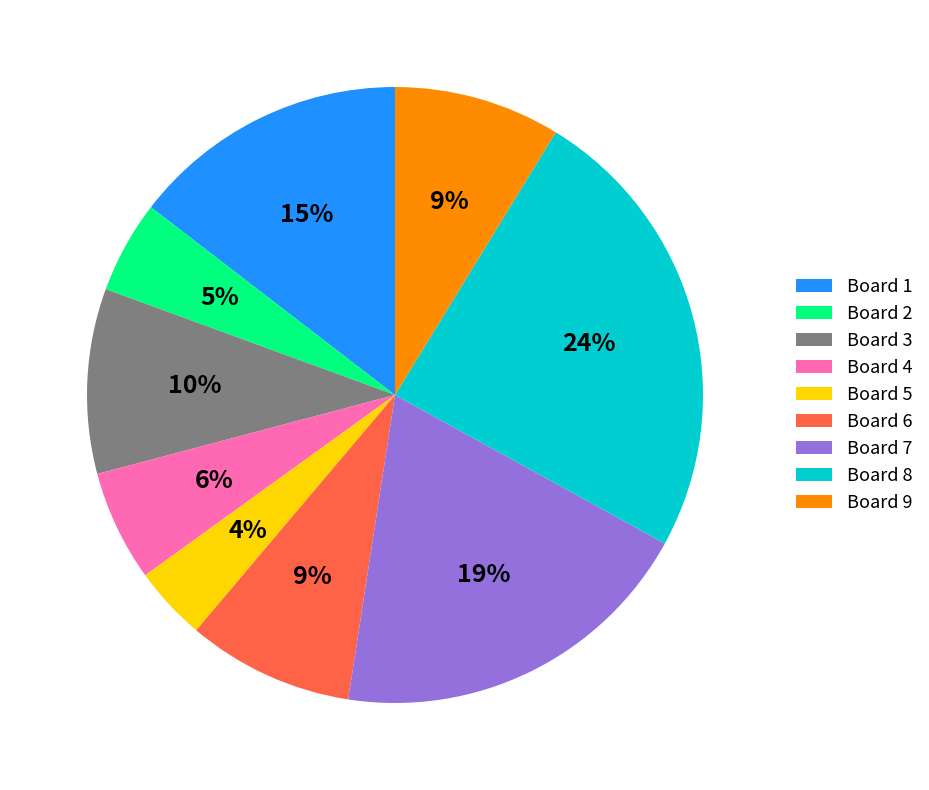

To the nearest percent, what percentage of the pie is Board 3?

10%